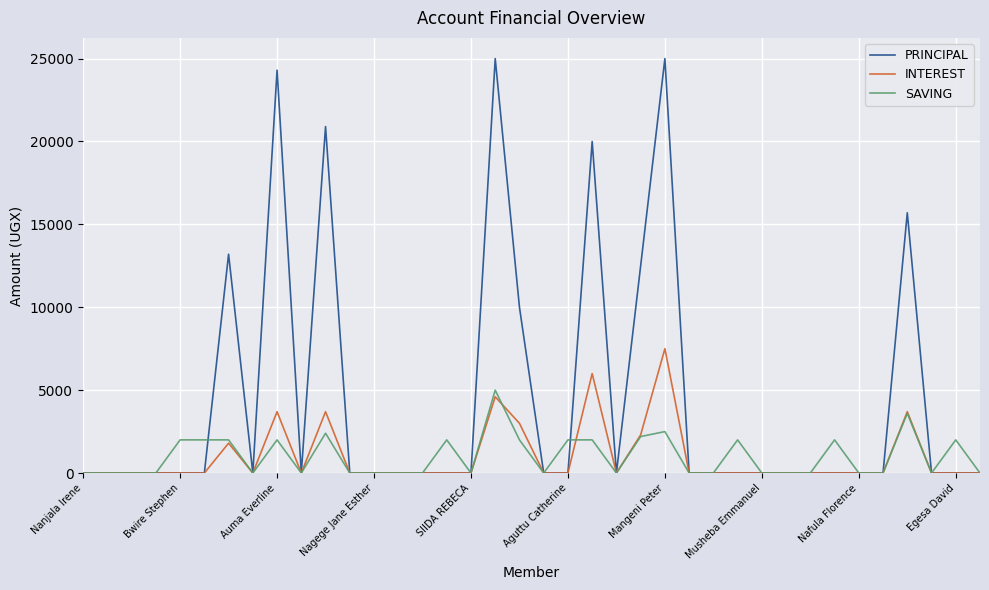

What is the difference between the maximum and second lowest values in the SAVING series?

5000